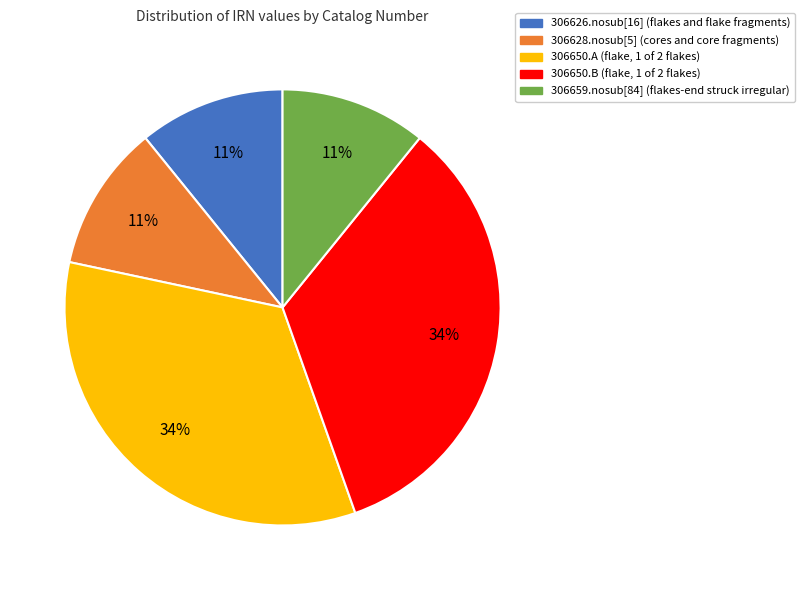

Does 306659.nosub[84] represent more than half of the total?

No